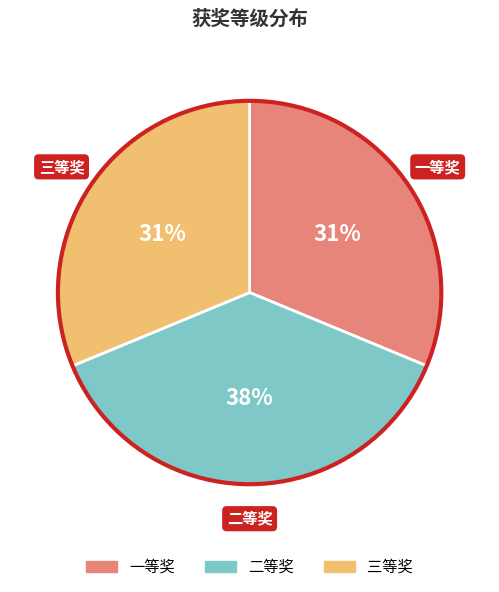

Which category has the biggest portion of the pie?

二等奖